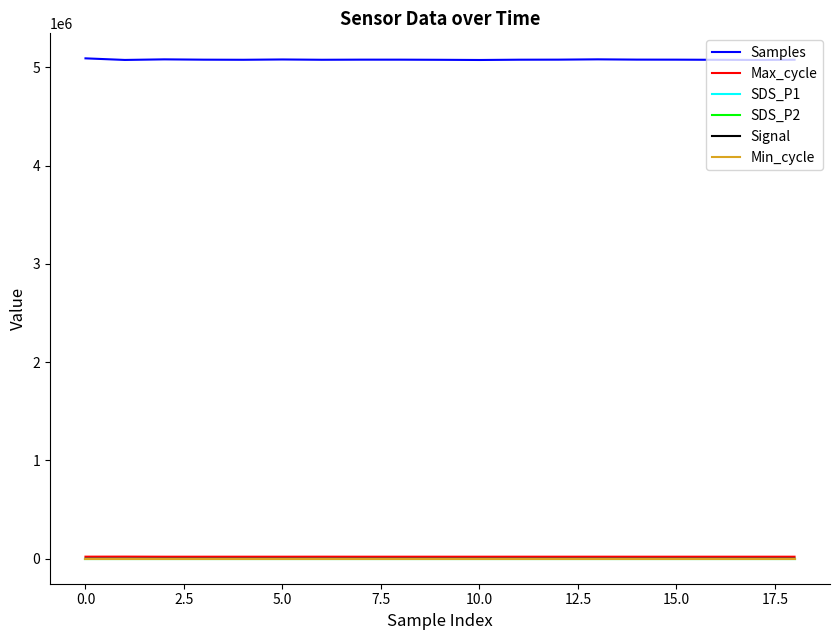

Does the chart display data point markers on the line(s)?

No